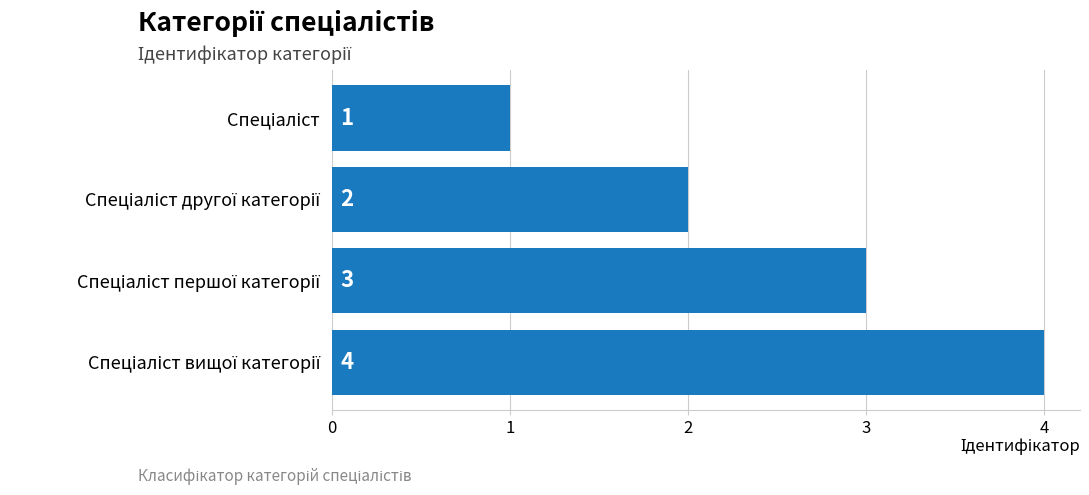

What is the difference between the maximum and minimum values?

3